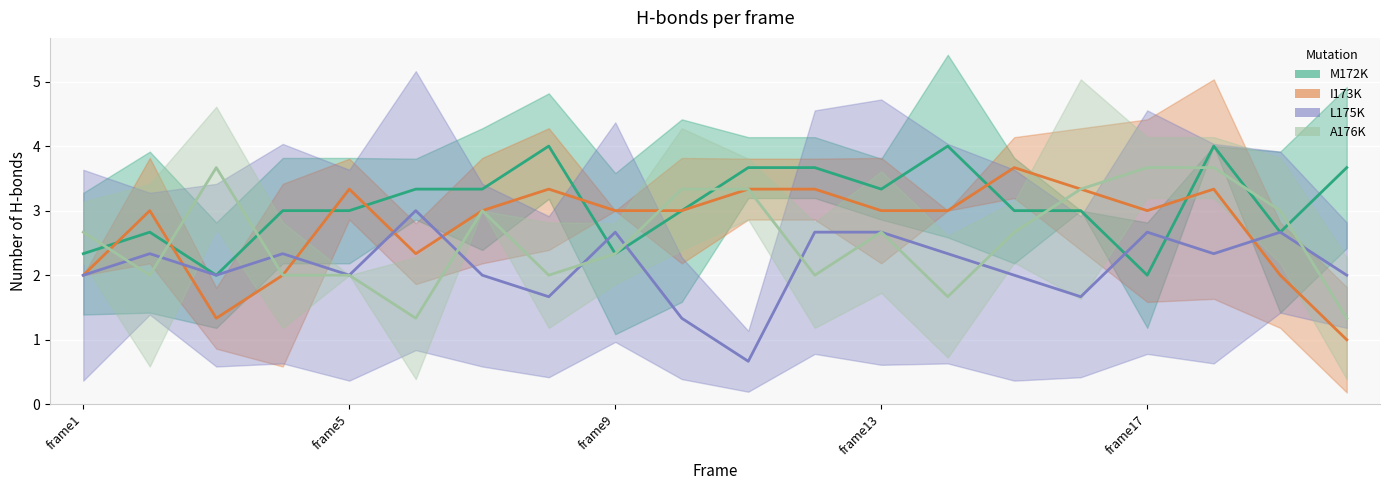

What is the minimum value shown in the chart?

0.7